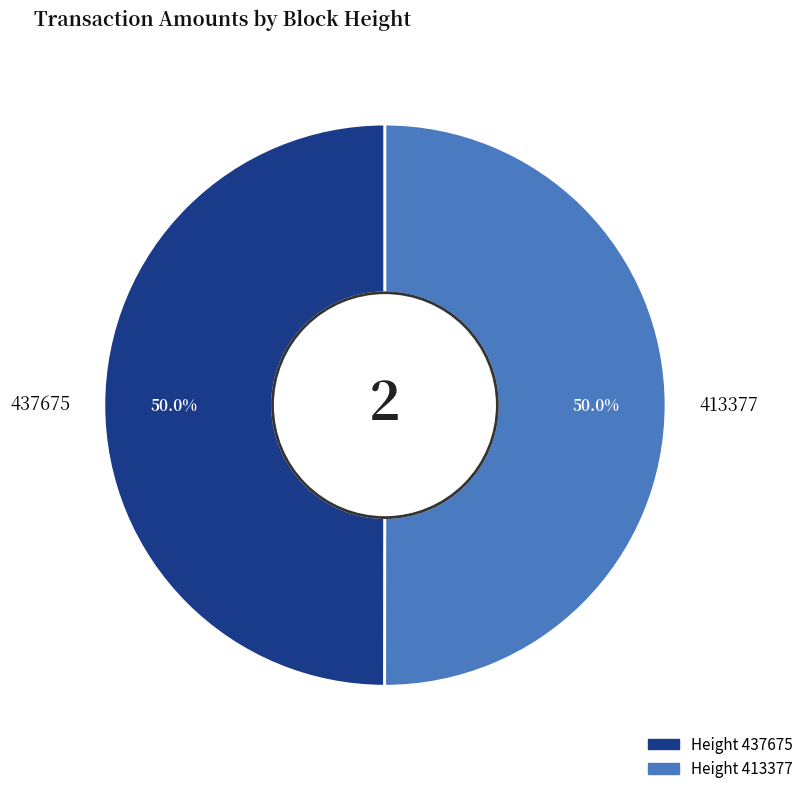

How many segments does this pie chart have?

2